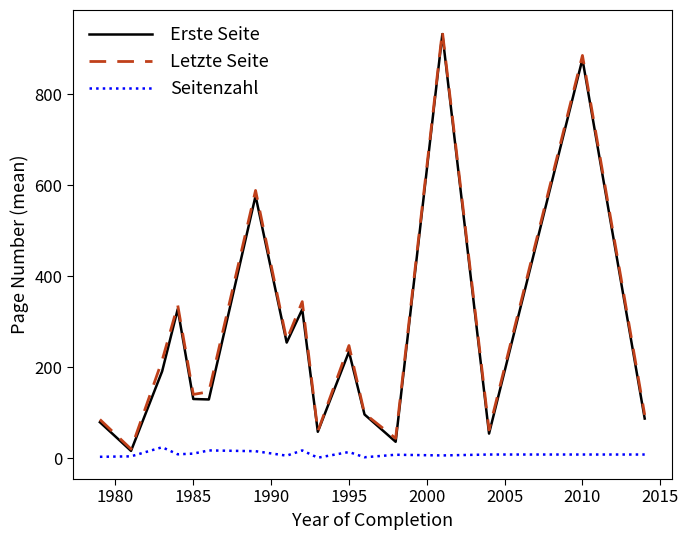

What is the greatest value displayed?

938.0